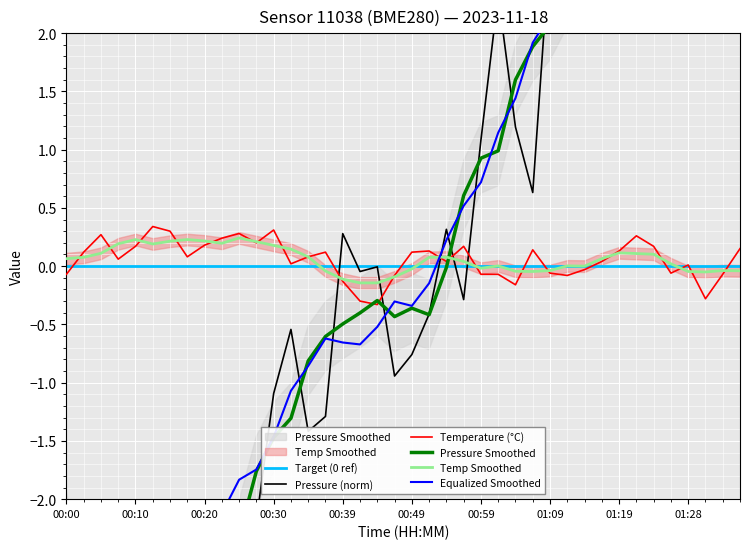

Where is pressure nearest to the value 0?

00:44